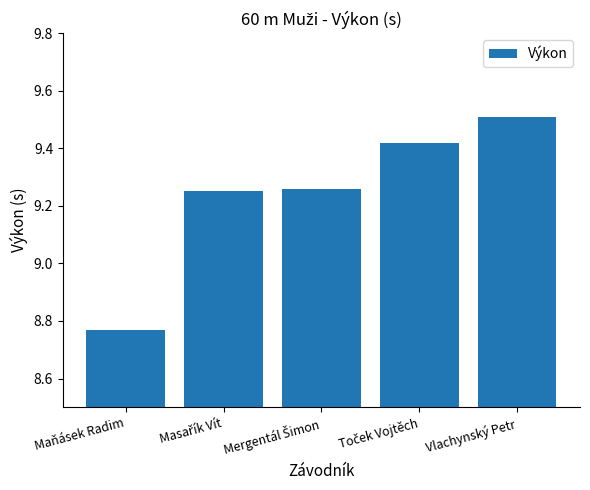

How many bars are there in total?

5